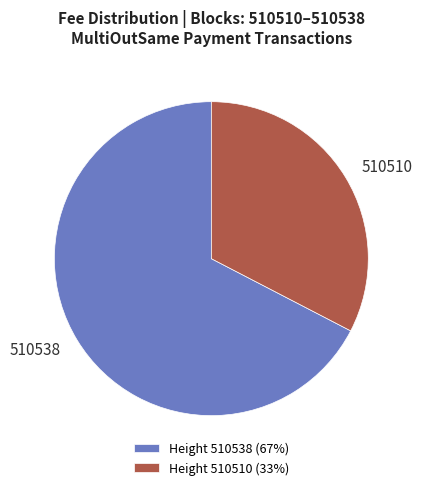

Which category accounts for the majority?

510538